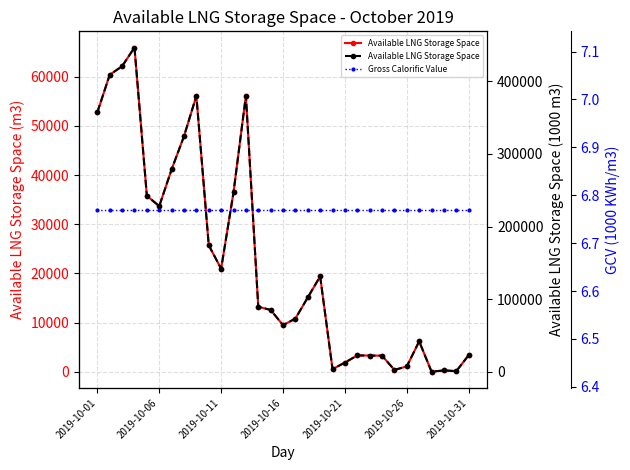

At which label does Available LNG Storage Space (1000 m3) first exceed 89586?

2019-10-01